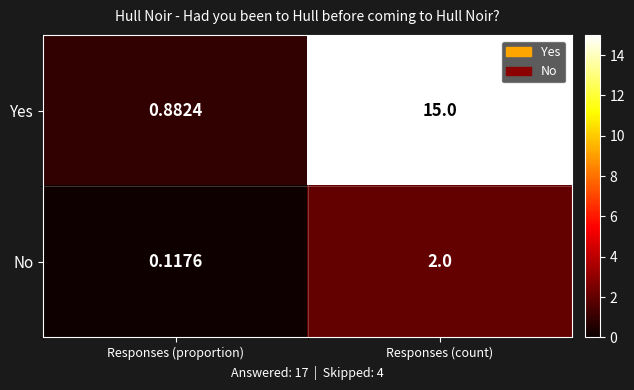

Rank the series by their average value, from highest to lowest.

Yes, No